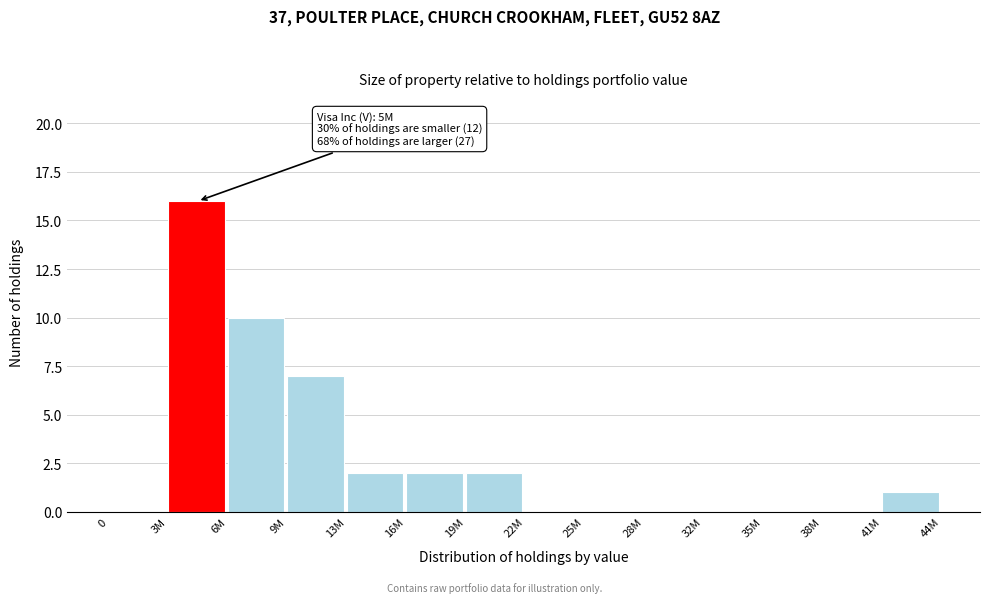

Reading left to right, extract all data points from this chart.

0=0	3M=16	6M=10	9M=7	13M=2	16M=2	19M=2	22M=0	25M=0	28M=0	32M=0	35M=0	38M=0	41M=1